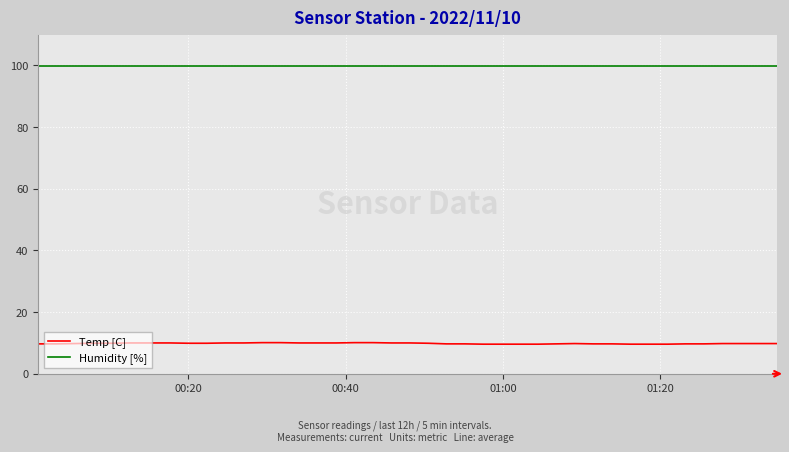

Which series has the largest range (max minus min)?

Temp [C]